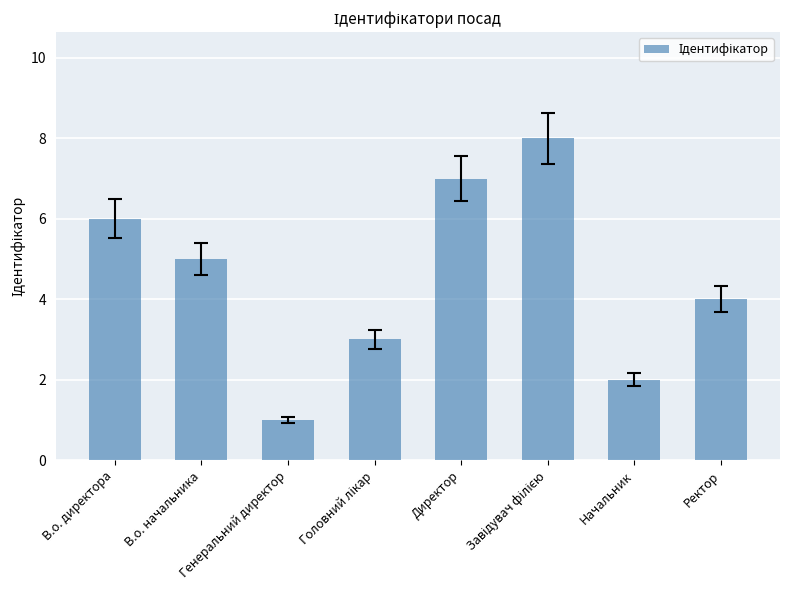

What is the label of the 2nd bar from the right?

Начальник